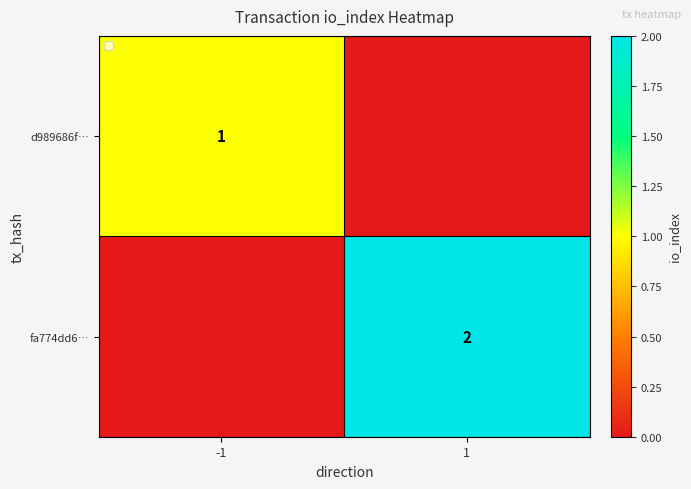

Which has a higher value, -1 or 1?

-1